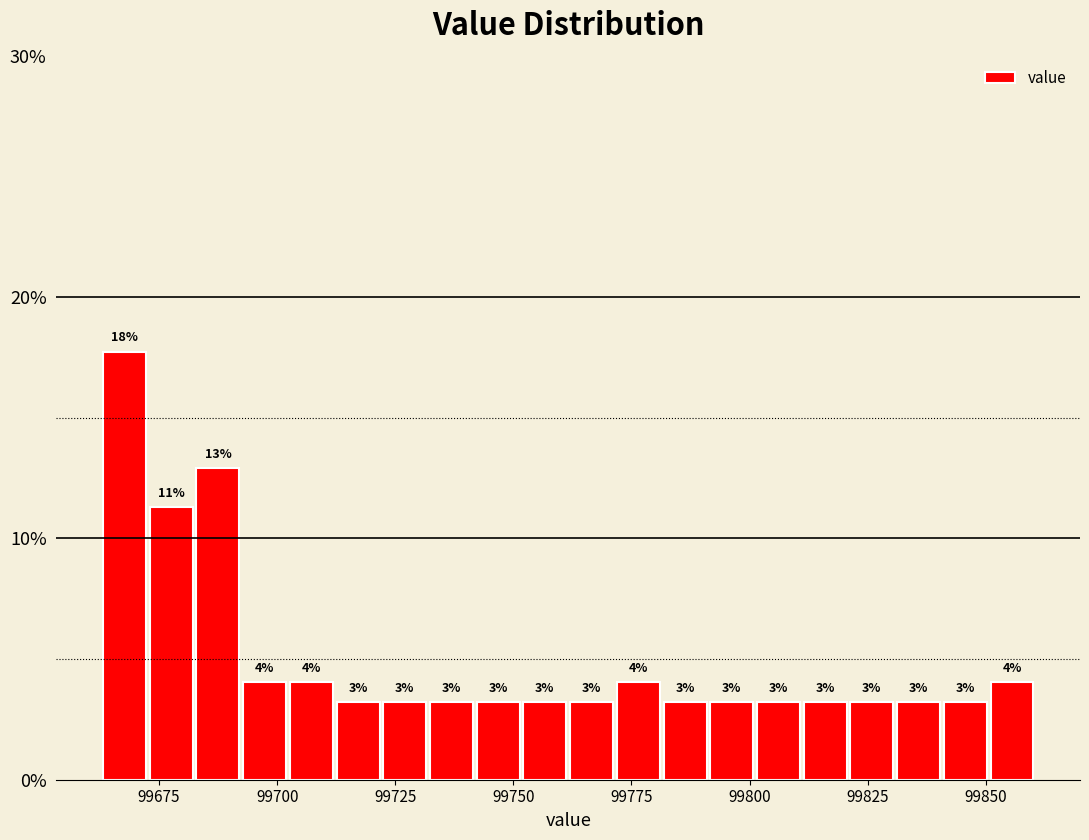

Around what value on the x-axis is the tallest bar? Give the approximate position of its centre, as read against the axis.

99670